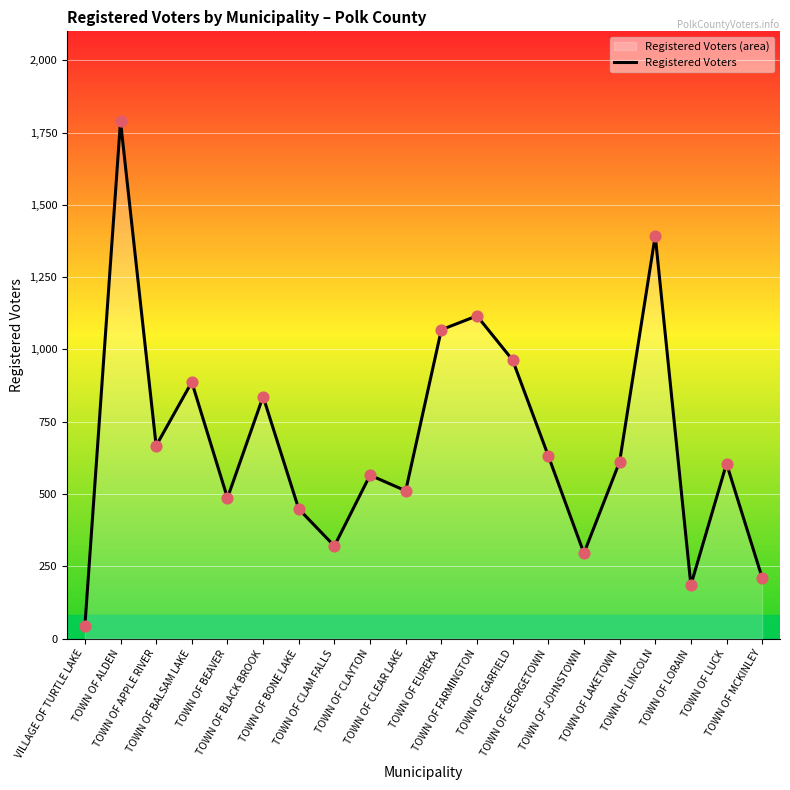

What is the ratio of the value at TOWN OF BALSAM LAKE to the value at TOWN OF LORAIN?

4.8